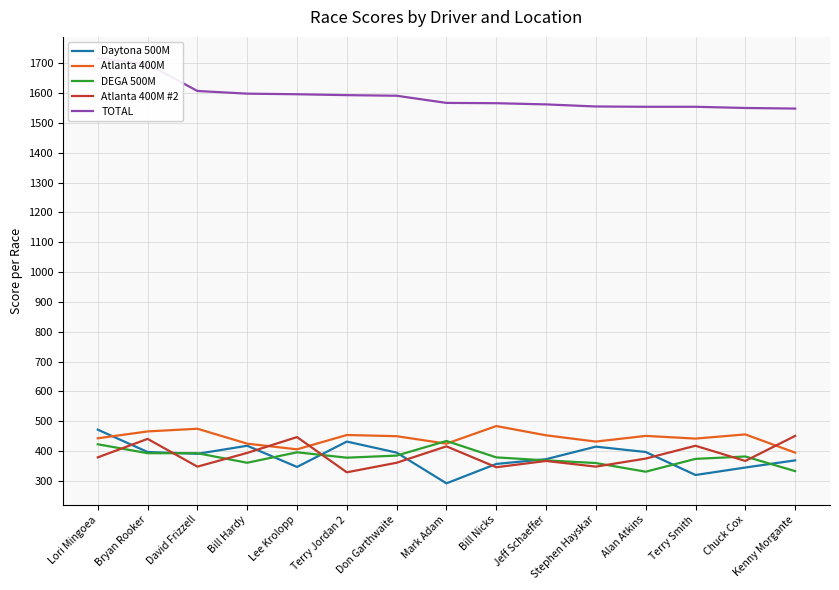

Rank the series by their maximum value, from highest to lowest.

TOTAL, Atlanta 400M, Daytona 500M, Atlanta 400M #2, DEGA 500M